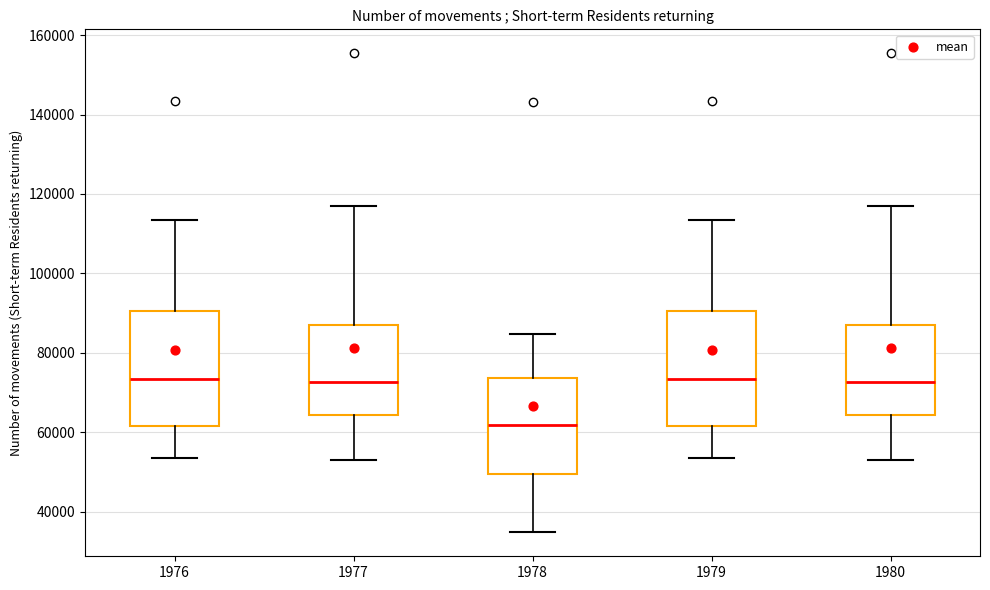

Reading left to right, read every box against the y-axis: the position of its median line, the range the box covers, and the ends of its whiskers. The values are not printed on the chart, so give them approximately, as read against the axis.

1976: median 74000, box 62000 to 90000, whiskers 54000 to 114000
1977: median 72000, box 64000 to 88000, whiskers 54000 to 118000
1978: median 62000, box 50000 to 74000, whiskers 34000 to 84000
1979: median 74000, box 62000 to 90000, whiskers 54000 to 114000
1980: median 72000, box 64000 to 88000, whiskers 54000 to 118000